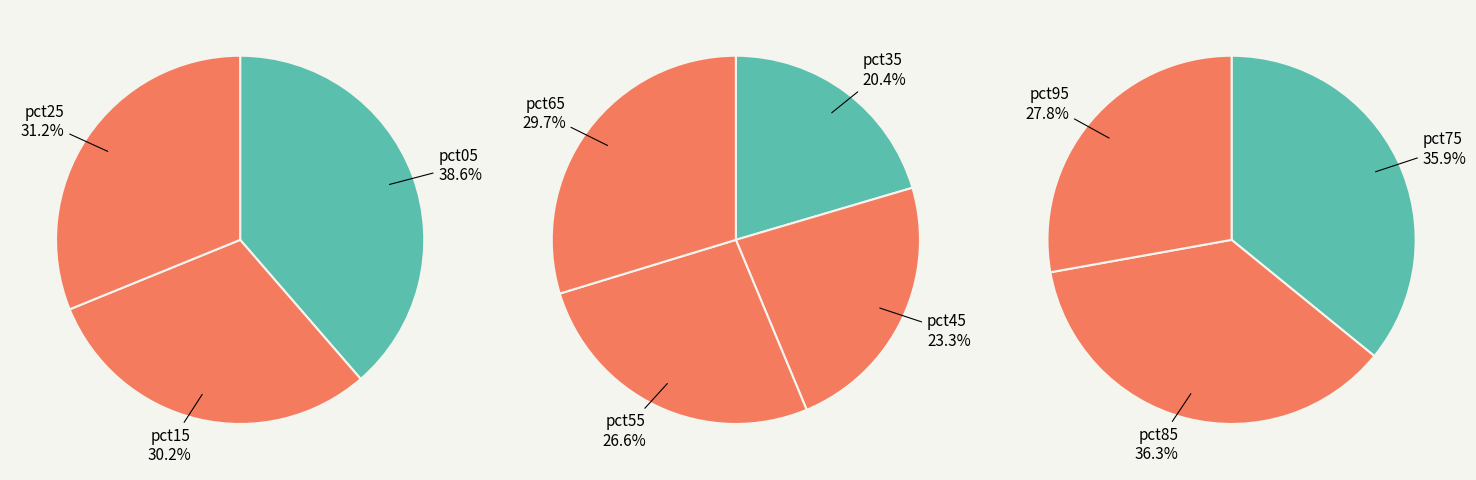

Is pct55 the majority of the pie?

No